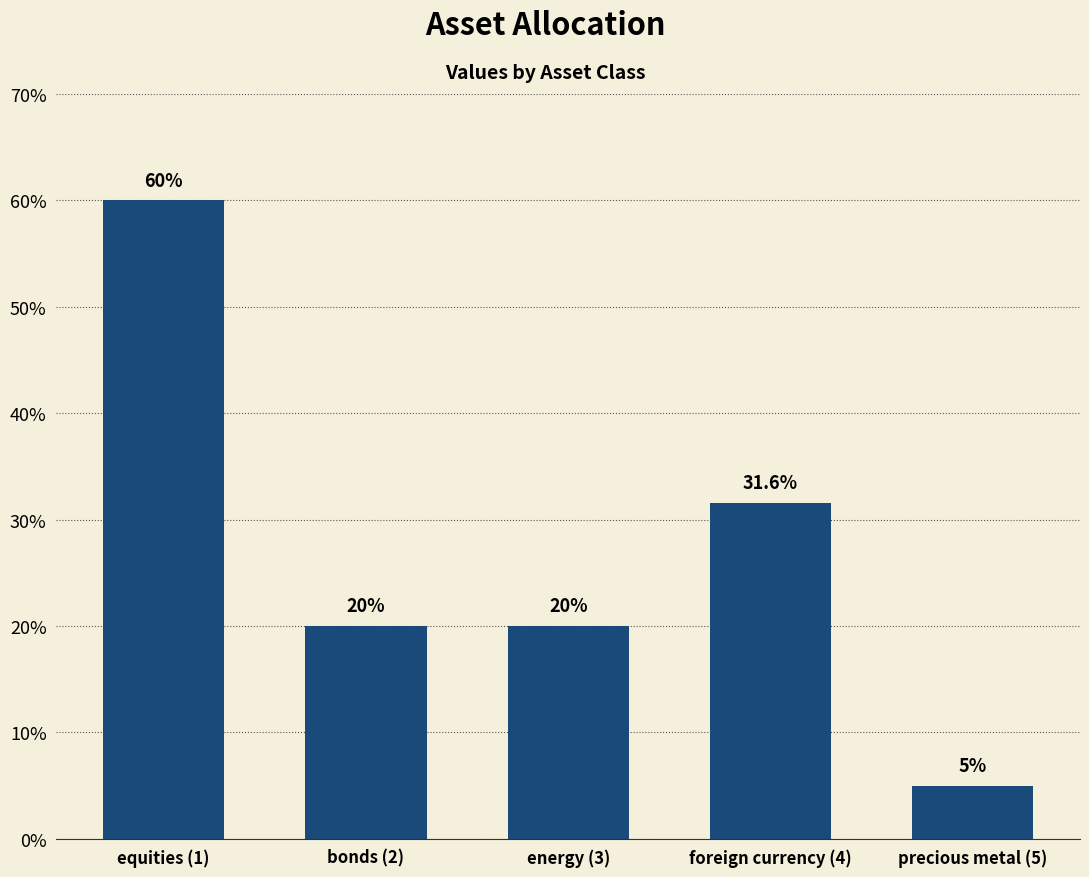

What position from the right is foreign currency (4)?

2